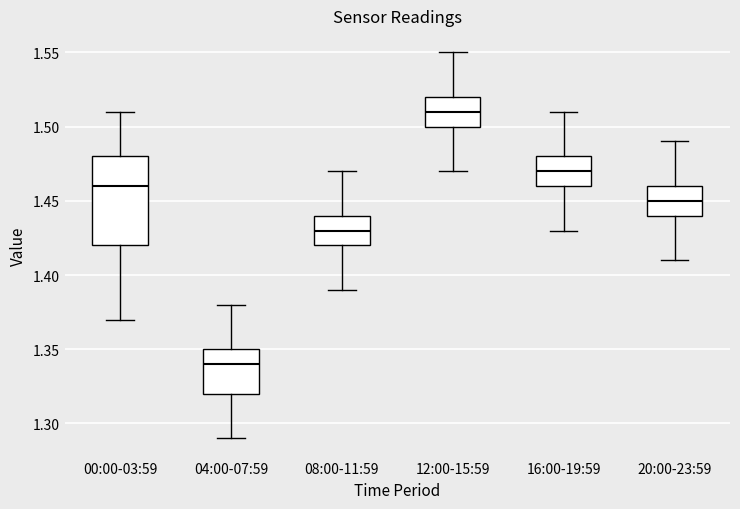

Comparing the boxes themselves (not the whiskers), which one is the tallest?

00:00-03:59